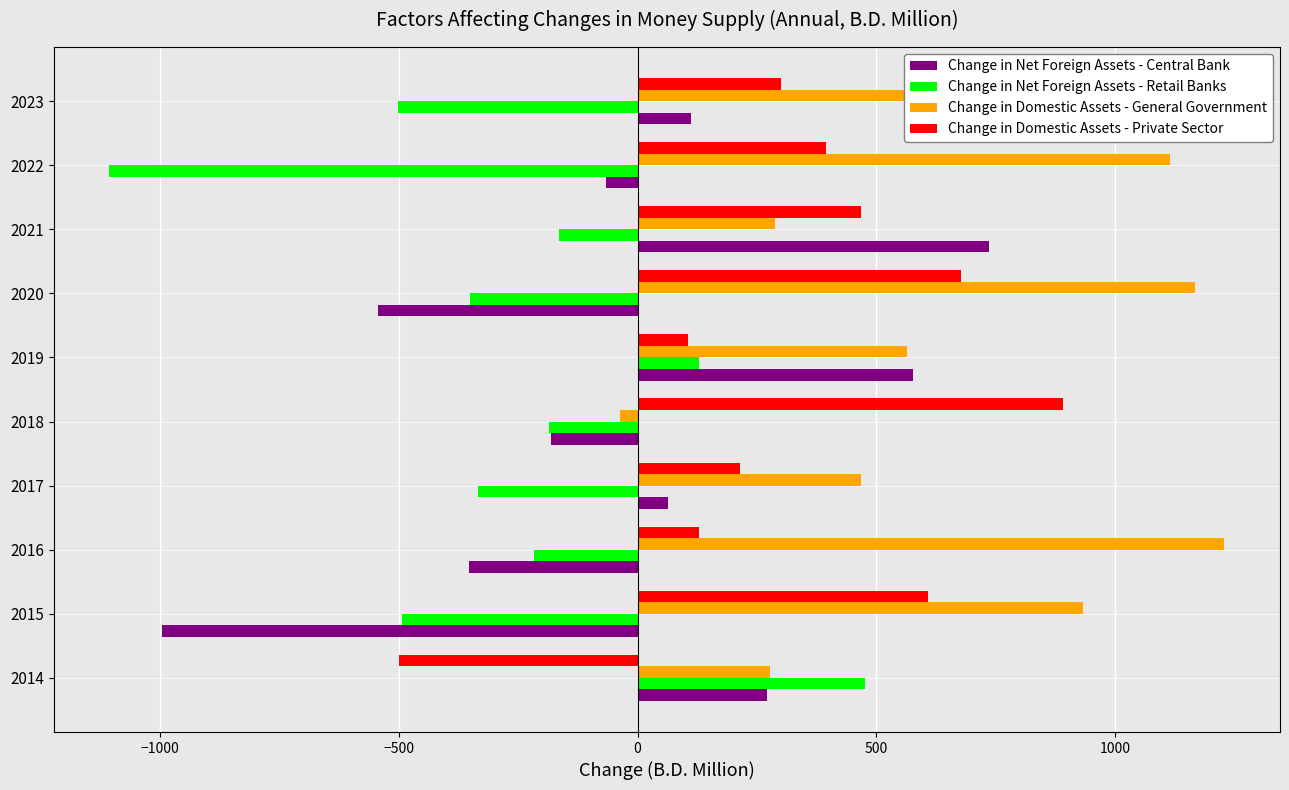

What is the minimum value for Change in Net Foreign Assets - Retail Banks?

-1105.5